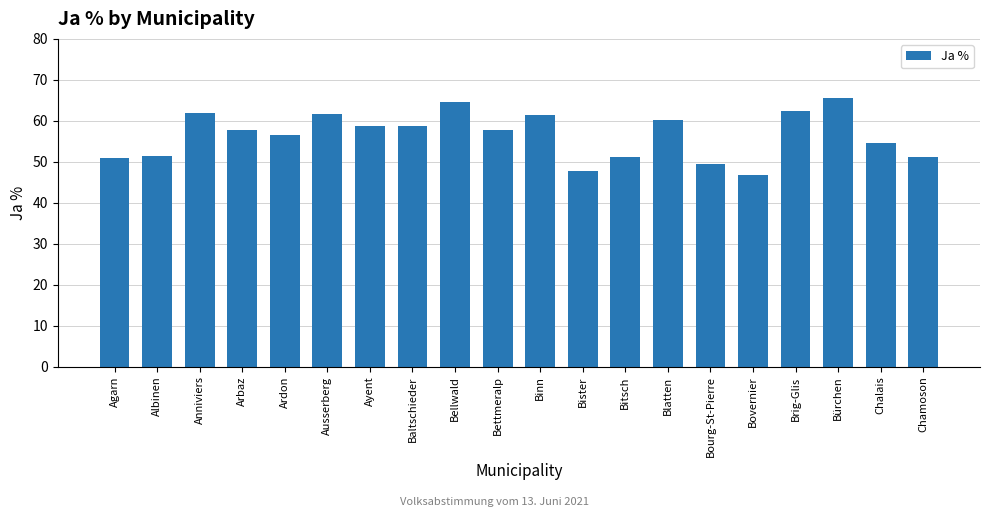

What is the average value?

56.5